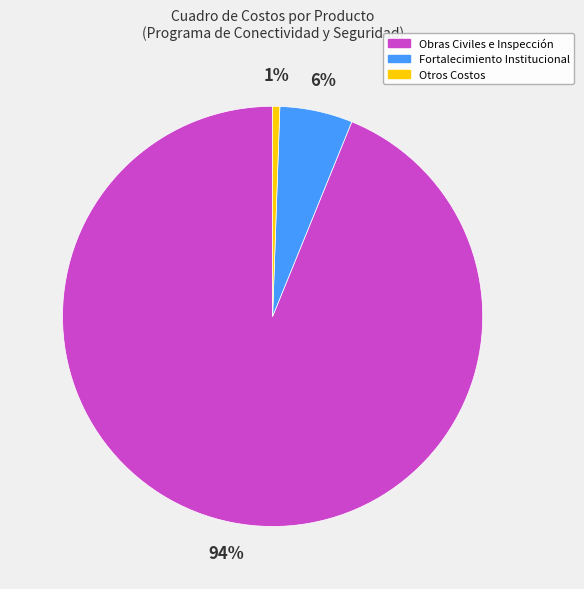

Is it true that Obras Civiles e Inspección is 94% of the pie?

True